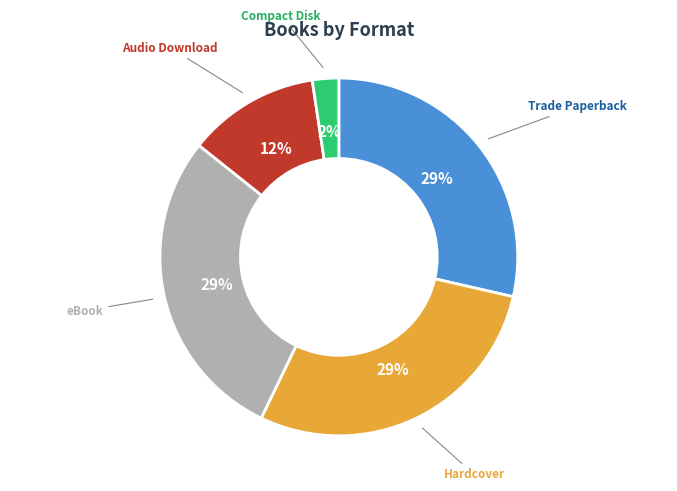

To the nearest percent, what is the average slice percentage?

20%